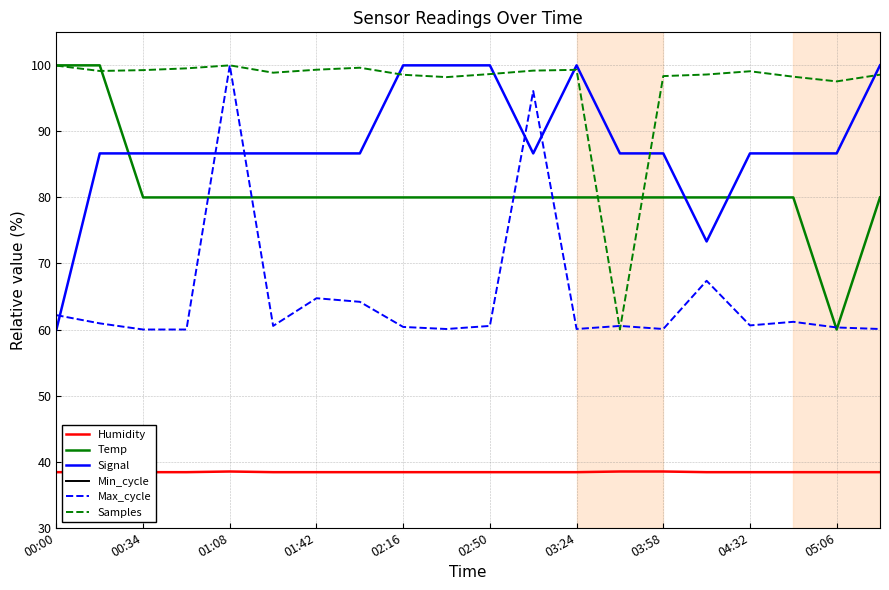

How many lines are shown in the chart?

6